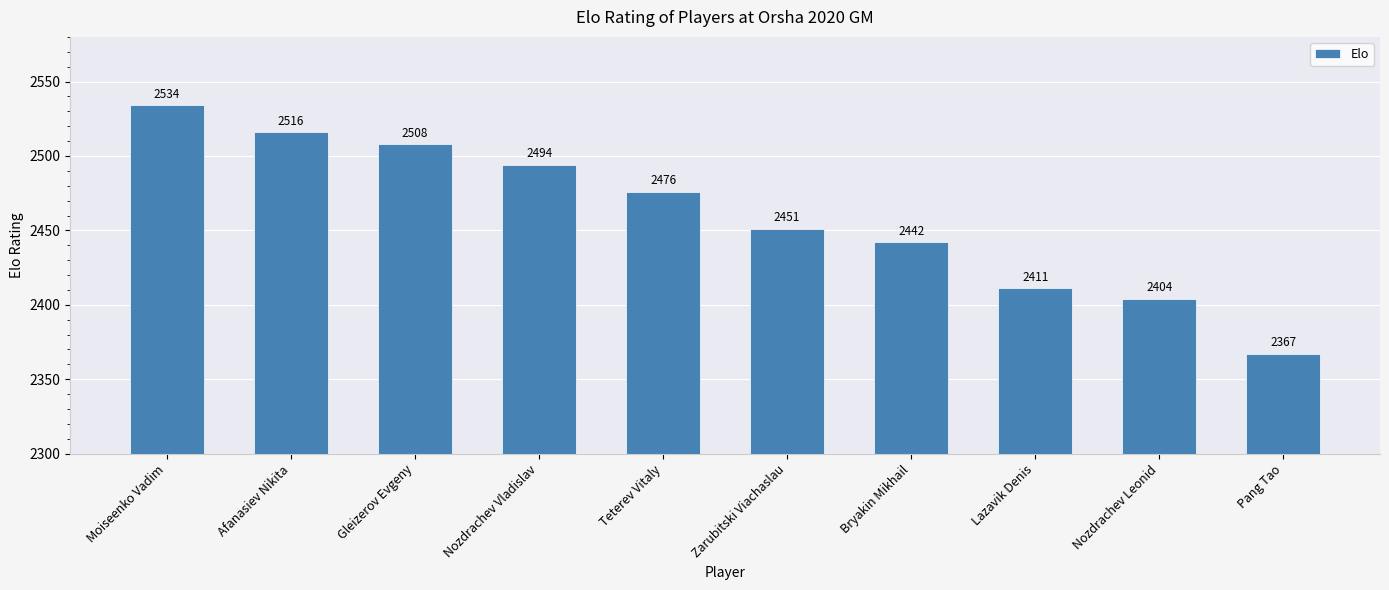

The value at Gleizerov Evgeny is 3604. True or false?

False